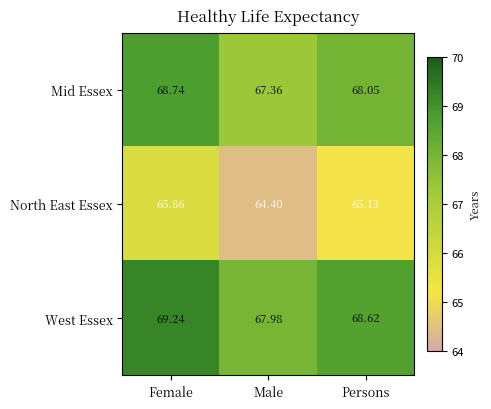

At which label does North East Essex reach its peak?

Female